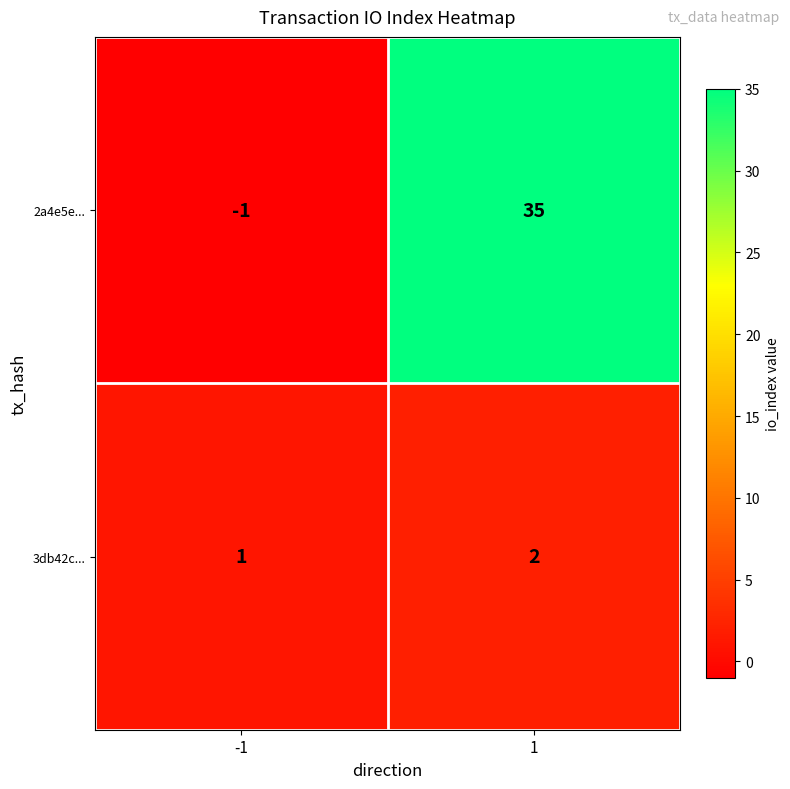

At how many categories does at least one series exceed 14?

1